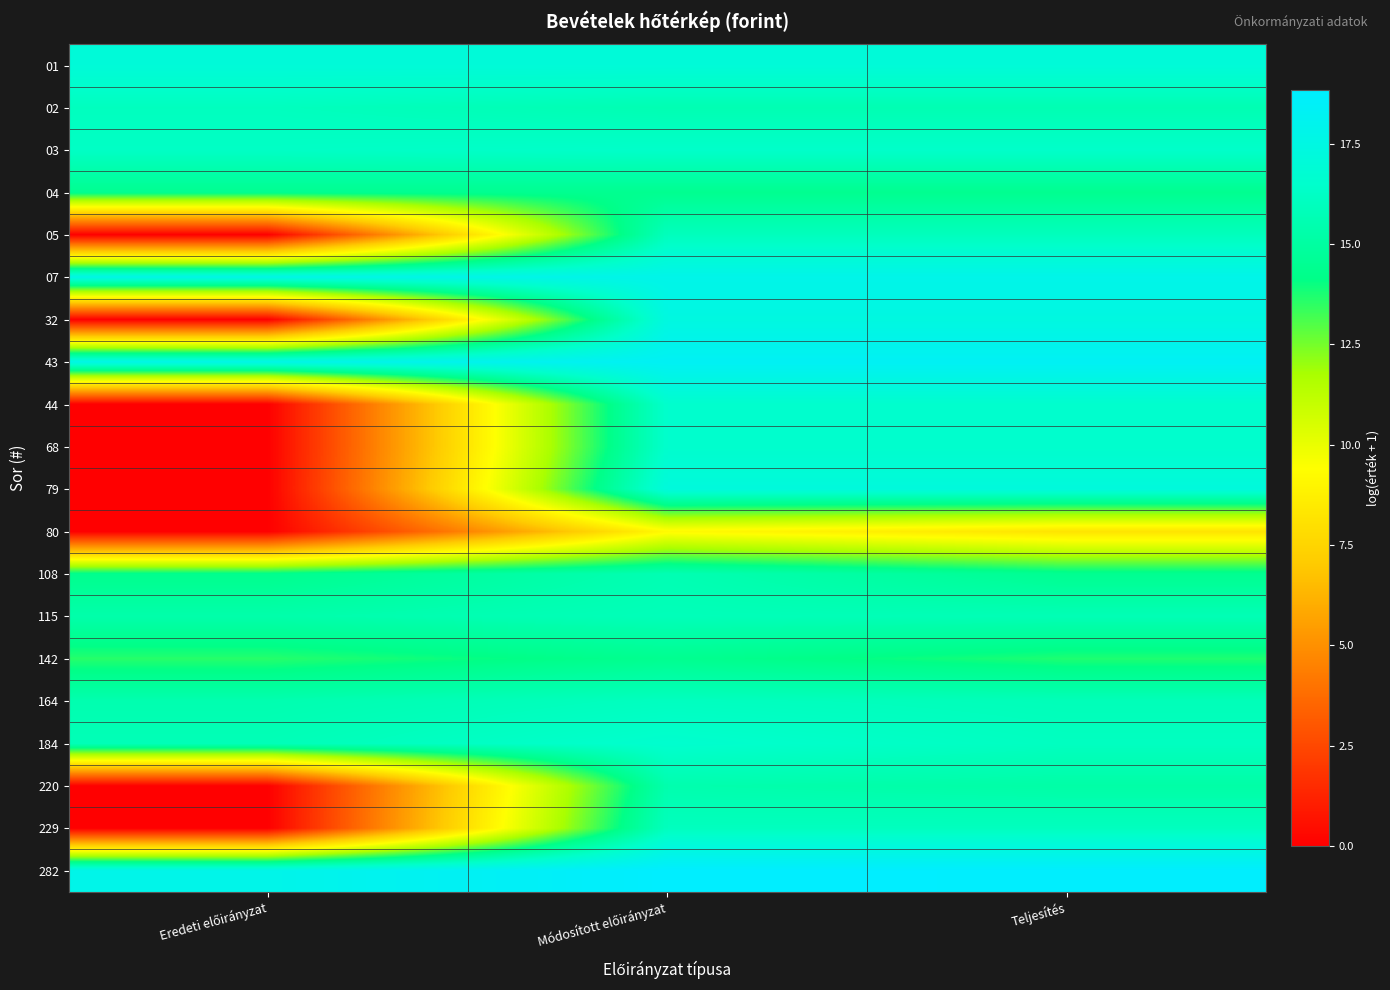

Which series has the largest total across all categories?

282